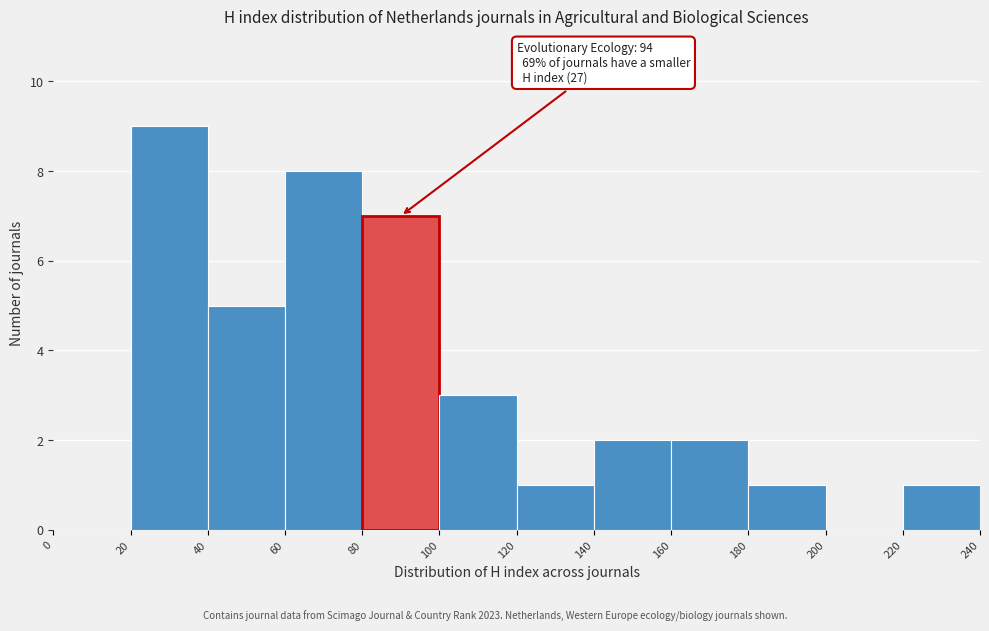

Over which range of the x-axis is the bar tallest?

20 to 40